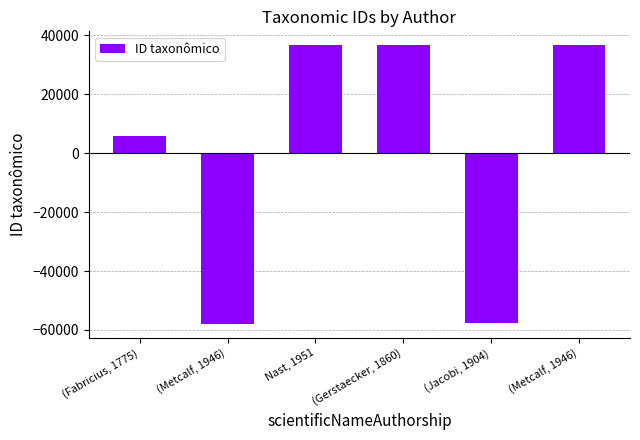

Rank the categories by value from lowest to highest.

(Metcalf, 1946), (Jacobi, 1904), (Fabricius, 1775), Nast, 1951, (Gerstaecker, 1860), (Metcalf, 1946)